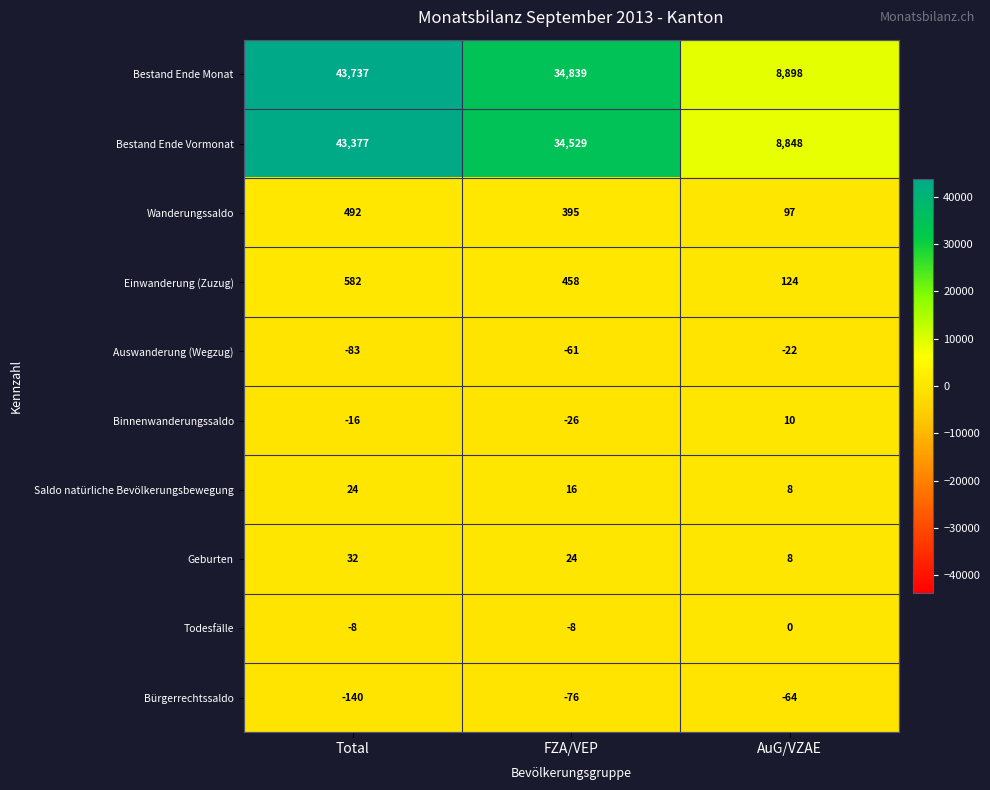

Which series has the widest spread of values?

Bestand Ende Monat